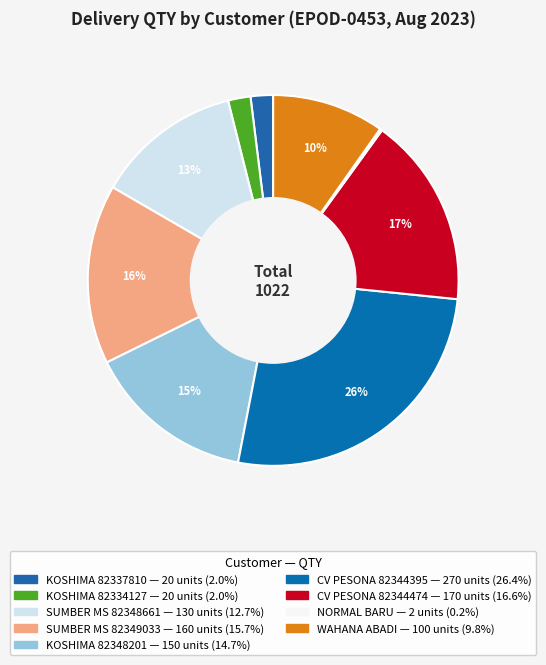

Is there a majority slice in this chart?

No